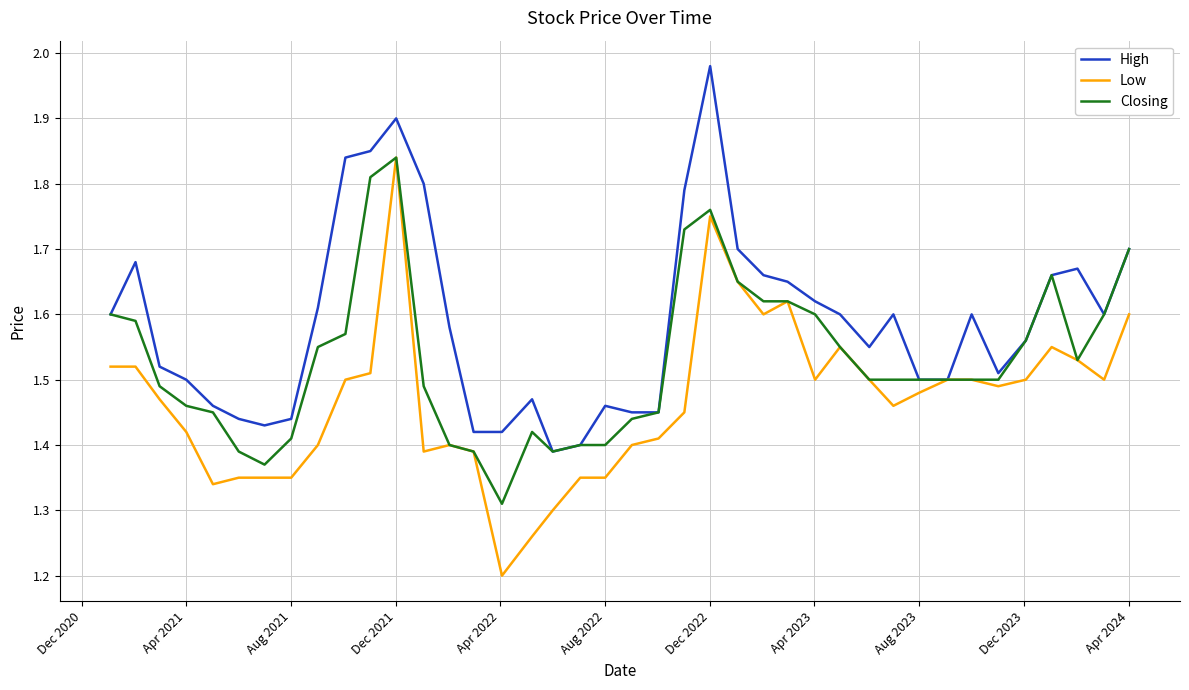

Which series has the largest total across all categories?

High